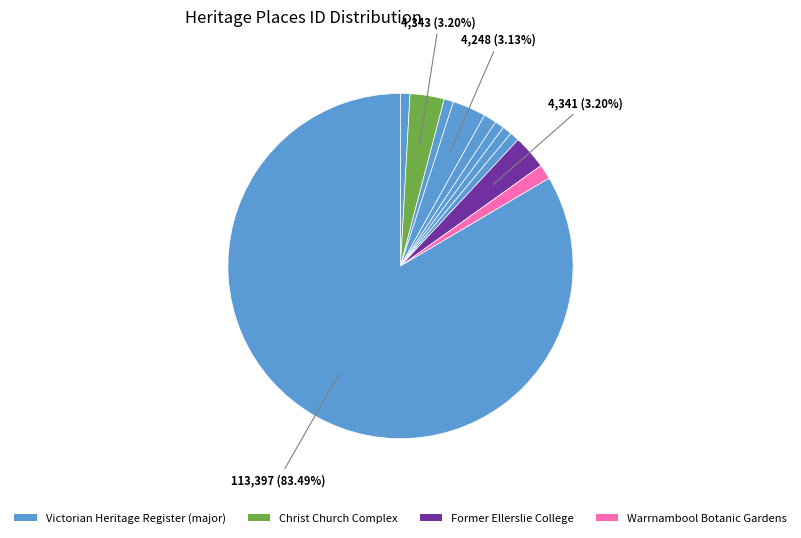

How many slices are in this pie chart?

11